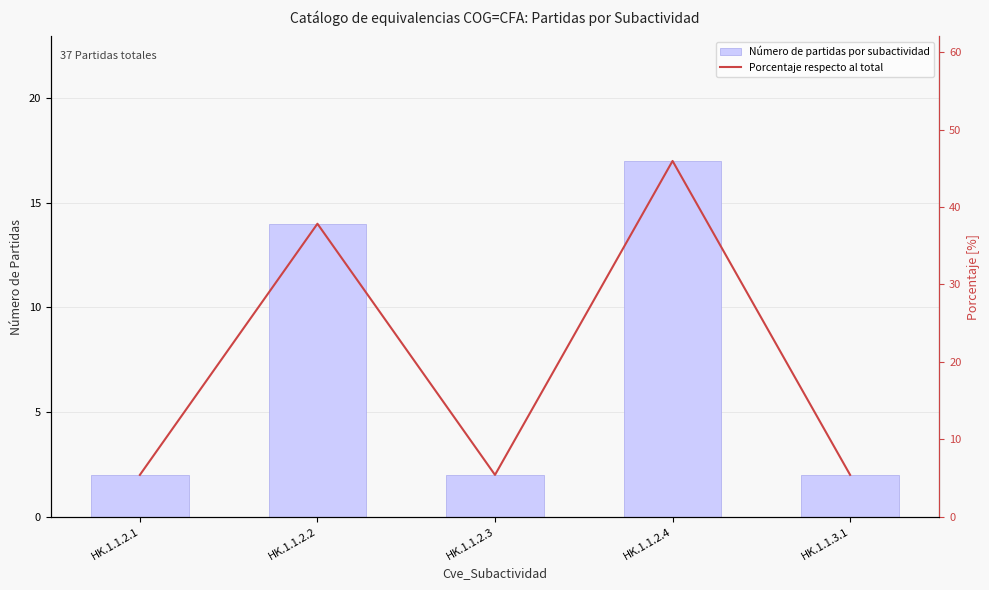

What is the average value of the Porcentaje respecto al total series?

20.0